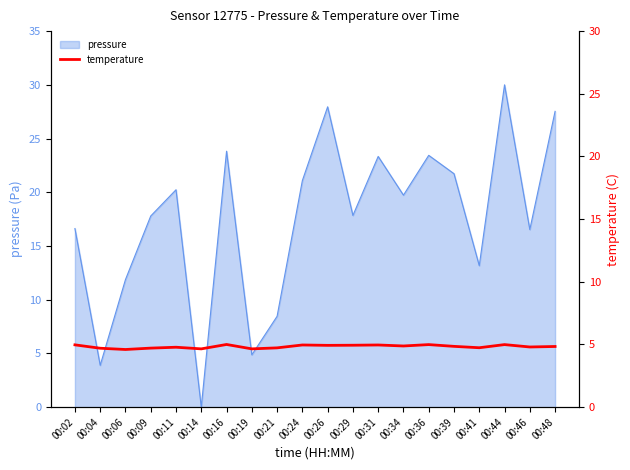

True or false: the data has more than 1 interior local peaks.

True